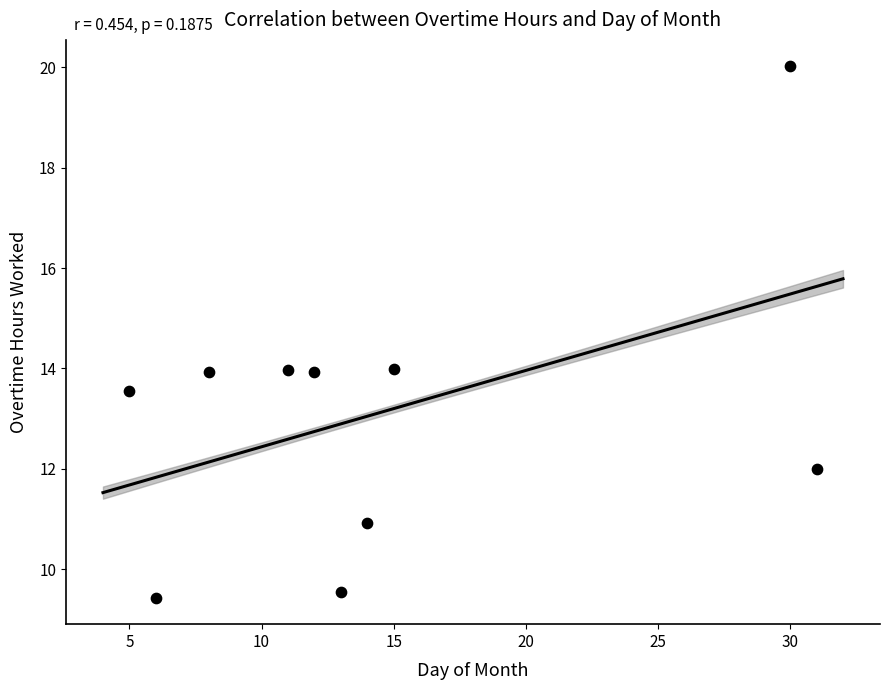

What is the average X value?

14.5